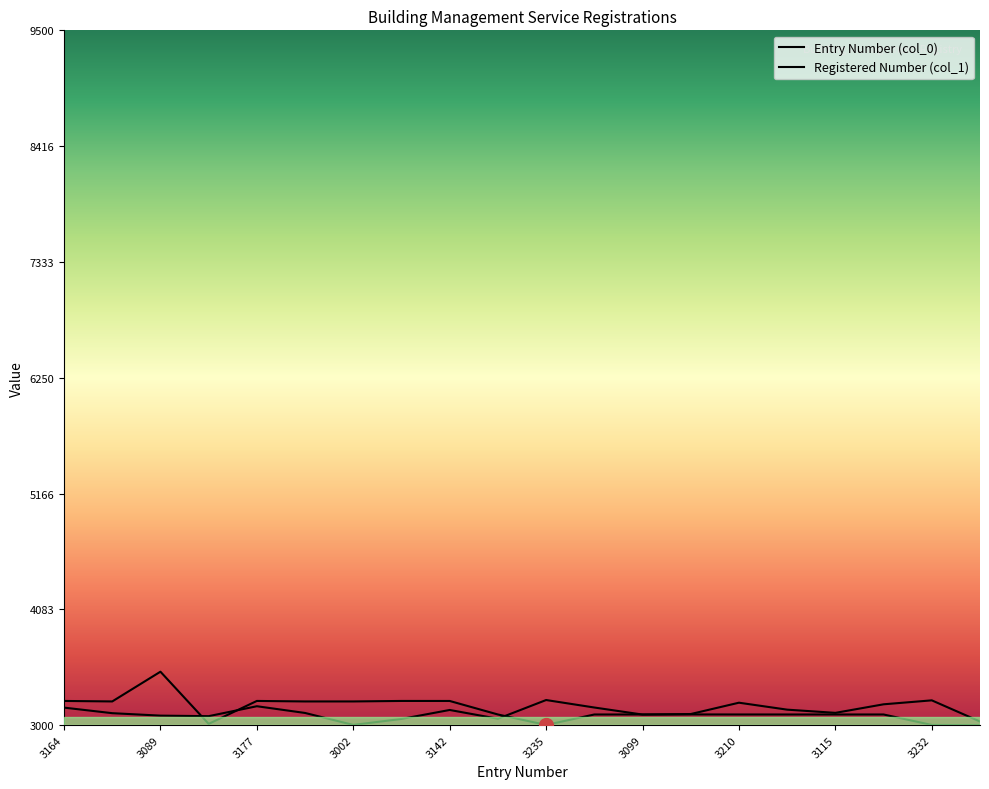

True or false: the data shows 3164 at 3164.

True